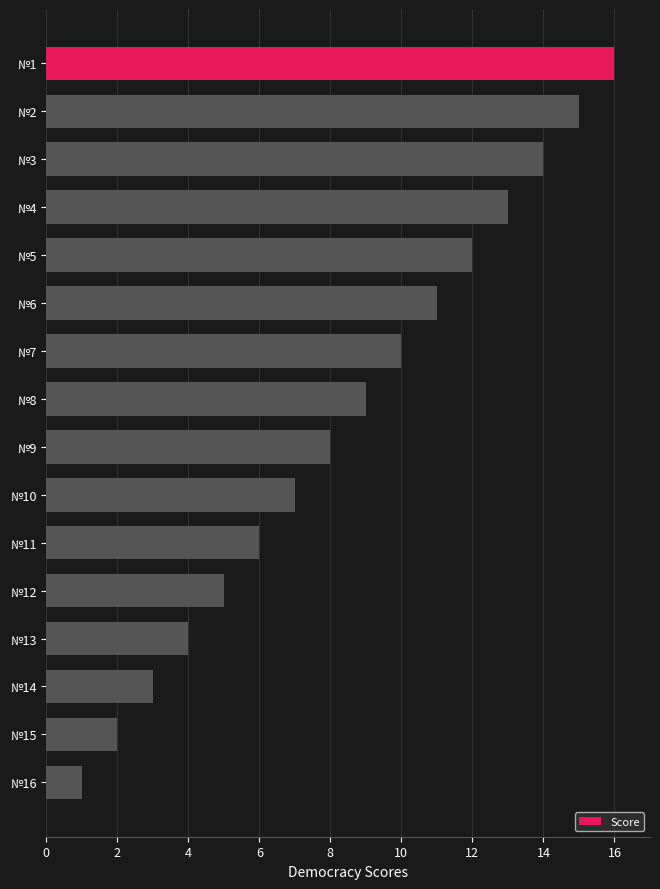

Which category has the lowest value across all series?

№16